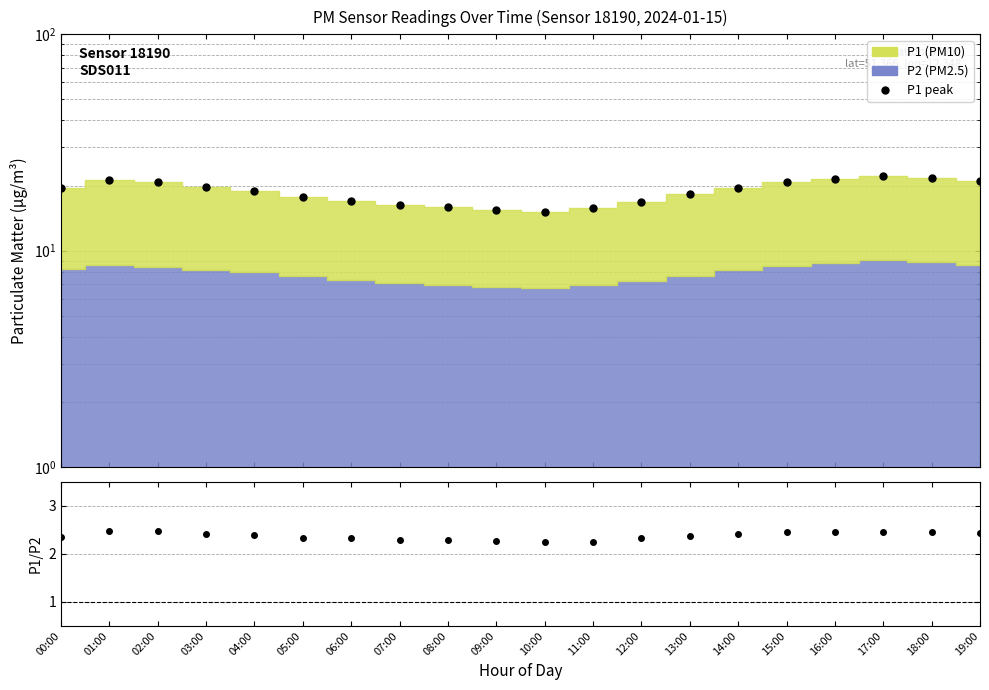

At how many categories does at least one series exceed 8?

20